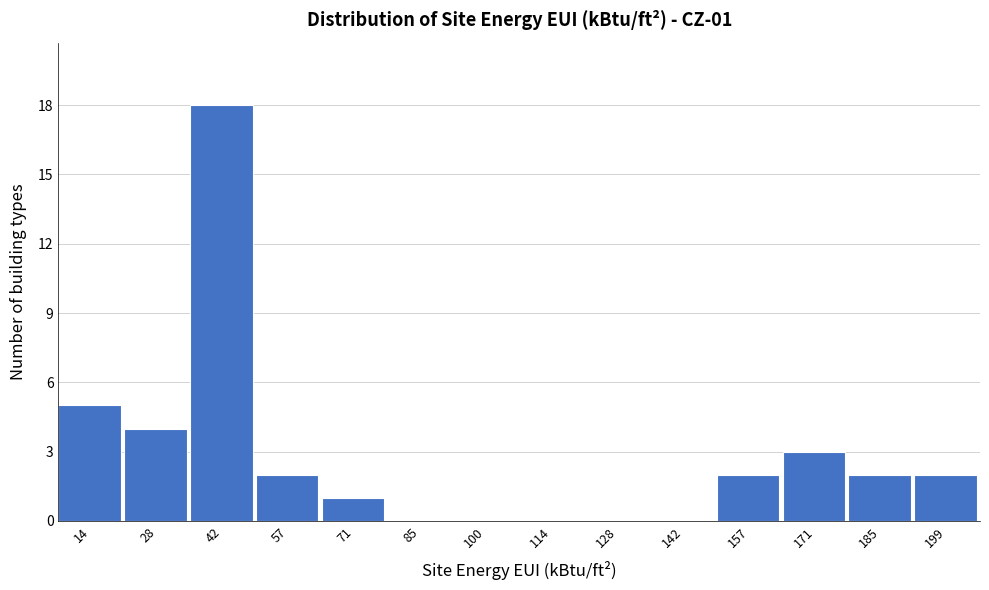

Over which range of the x-axis is the bar tallest?

36 to 50